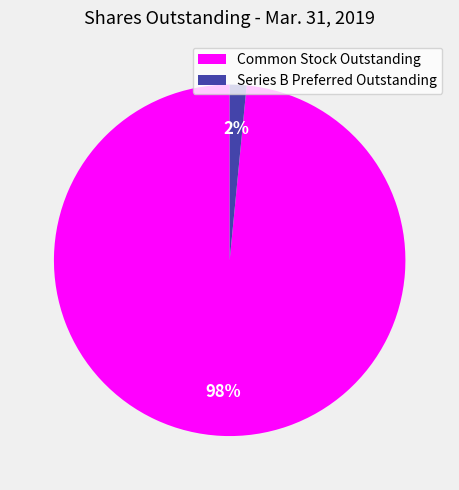

Which has a higher value, Series B Preferred Outstanding or Common Stock Outstanding?

Common Stock Outstanding